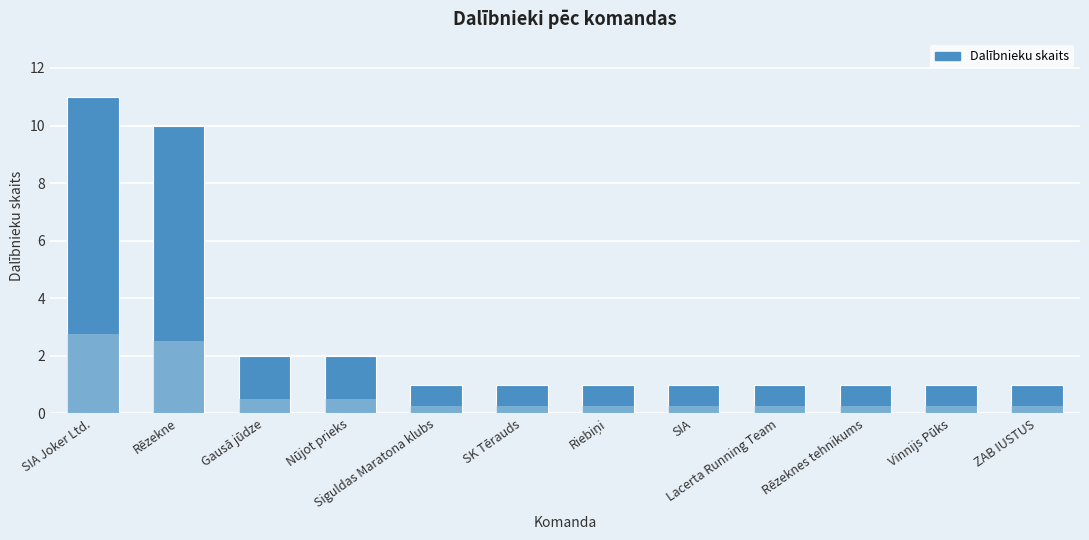

Which has a higher value, Rēzekne or Nūjot prieks?

Rēzekne